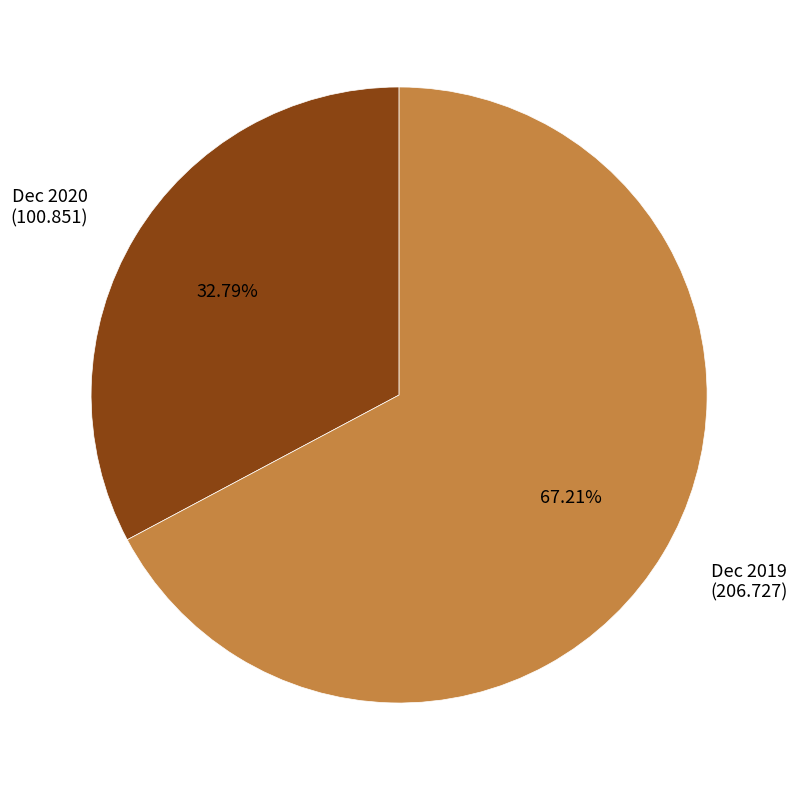

To the nearest percent, what is the difference between the largest and smallest slice percentages?

34%